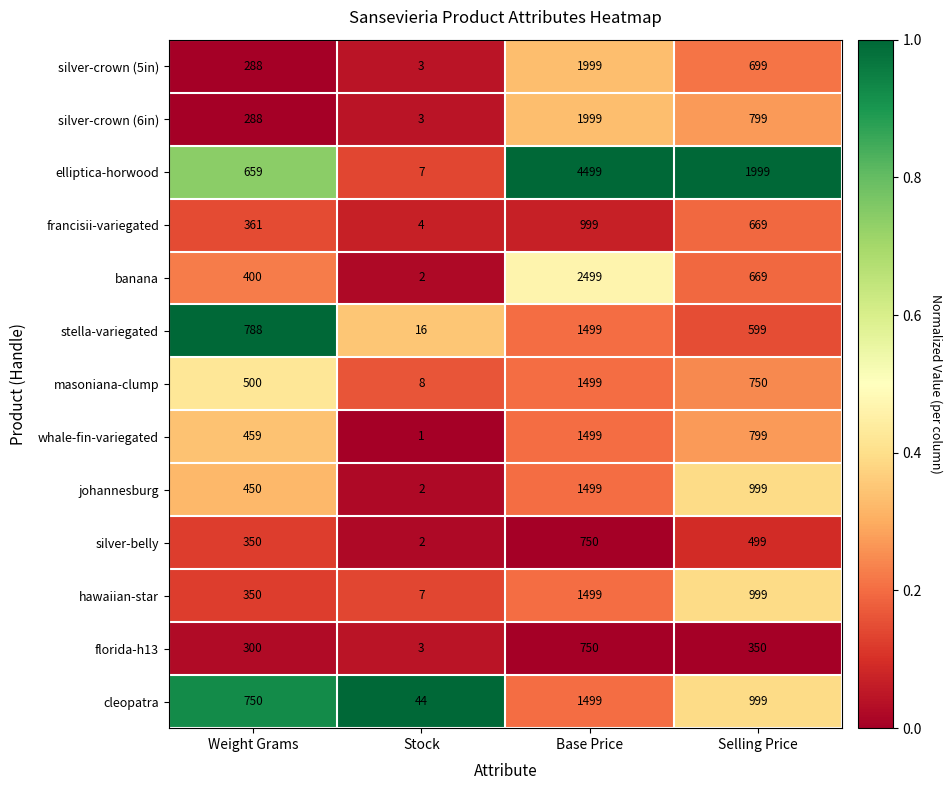

Which series has the largest total across all categories?

elliptica-horwood